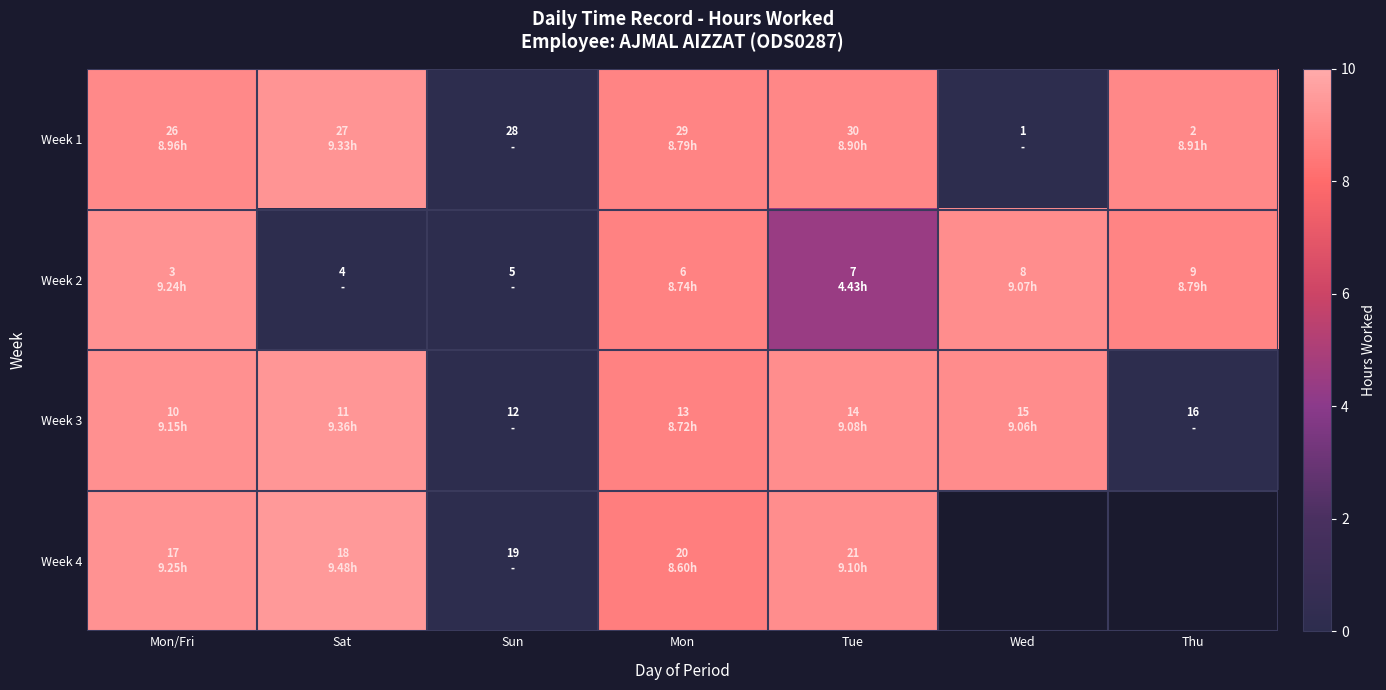

List the labels in order of Week 2 value, smallest first.

Sat, Sun, Tue, Mon, Thu, Wed, Mon/Fri